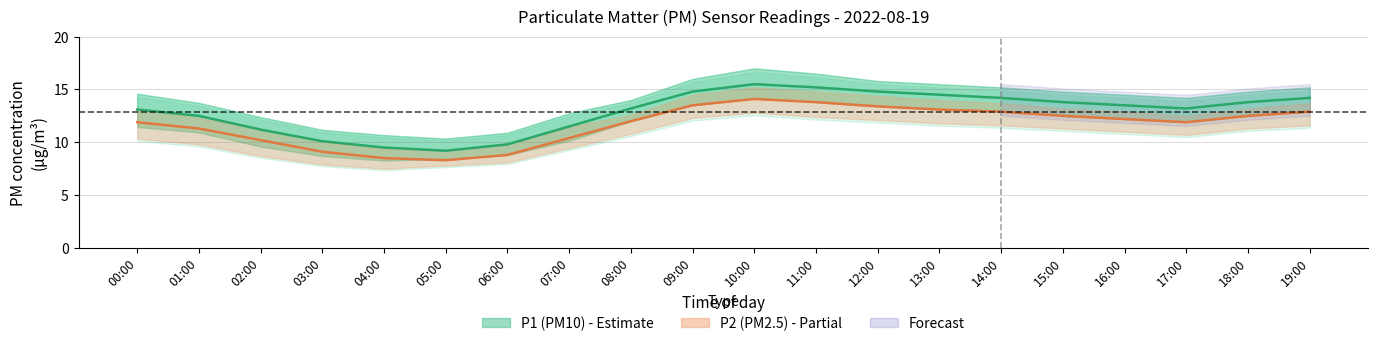

What is the label of the 19th point from the left?

18:00